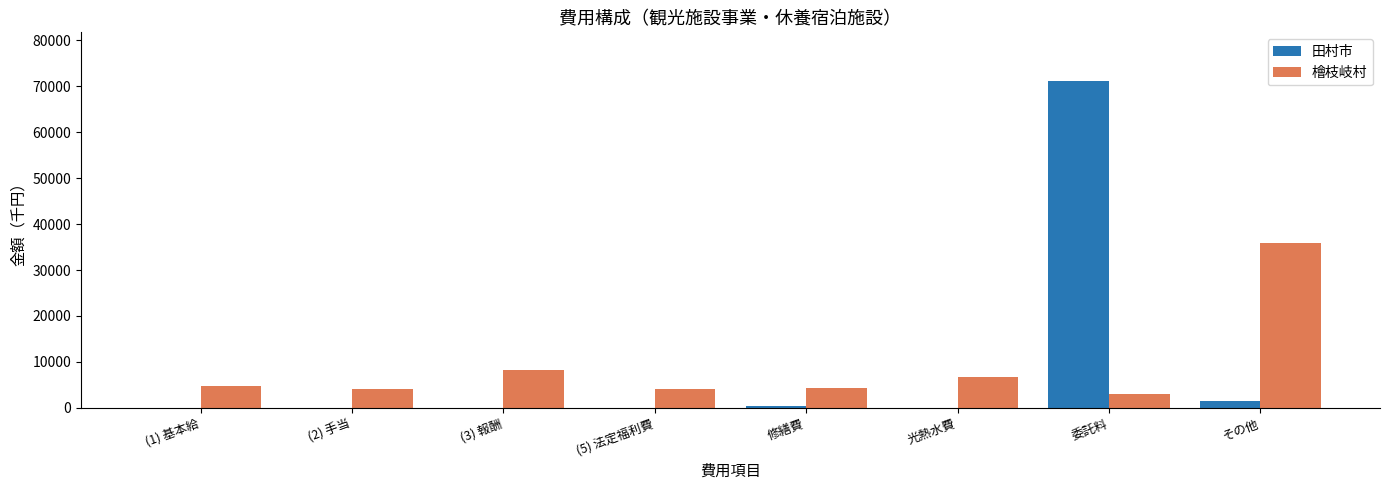

What is the maximum value shown in the chart?

71062